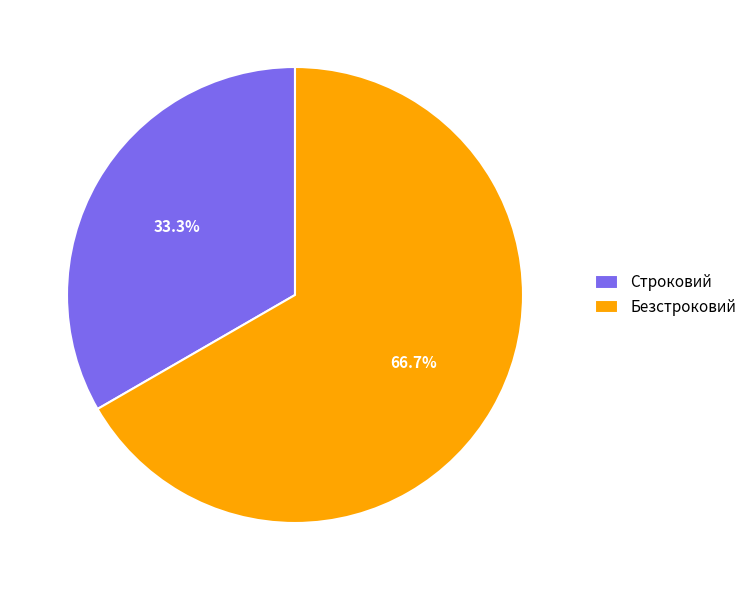

What is the ratio of the value at Строковий to the value at Безстроковий?

0.5